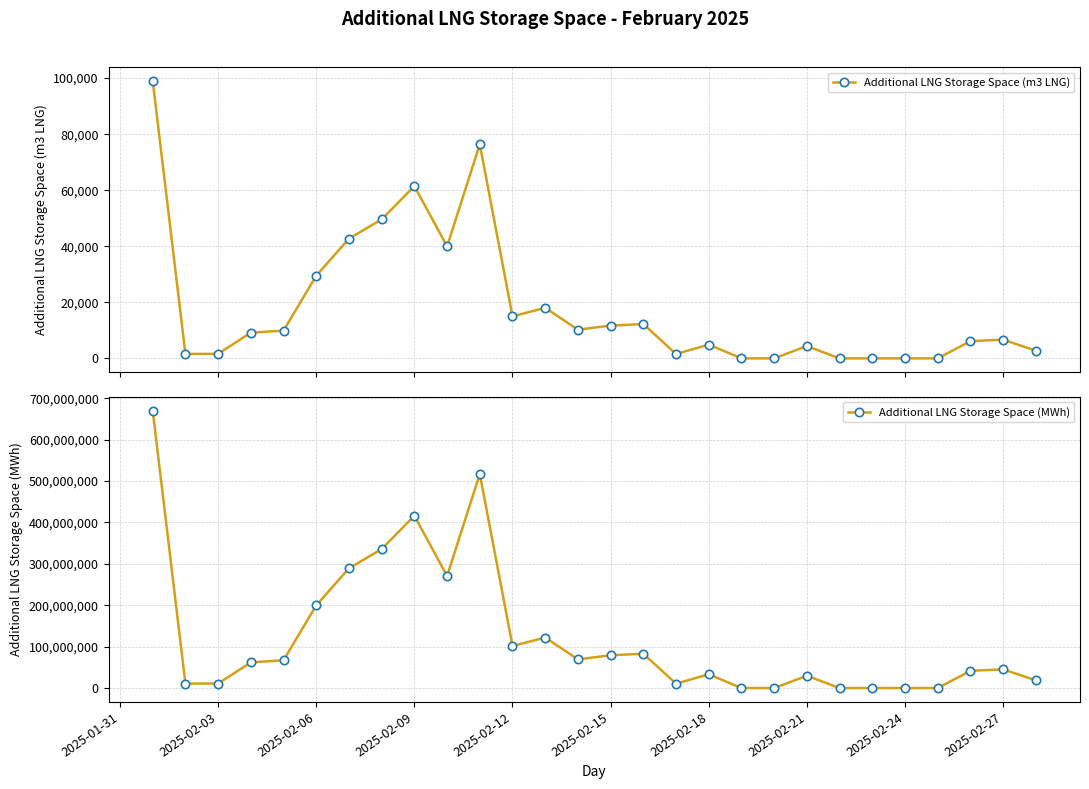

What is the difference between the second highest and second lowest values in the Additional LNG Storage Space (MWh) series?

517109127